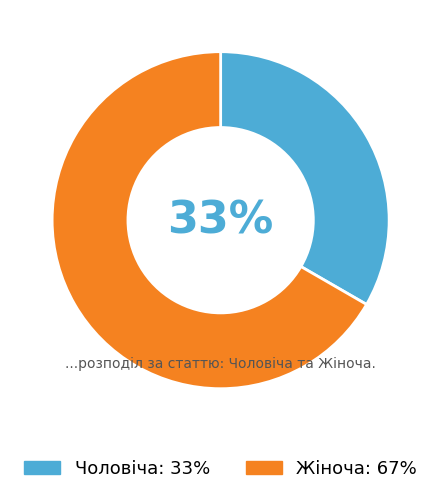

Do Чоловіча and Жіноча together represent more than half of the pie?

Yes